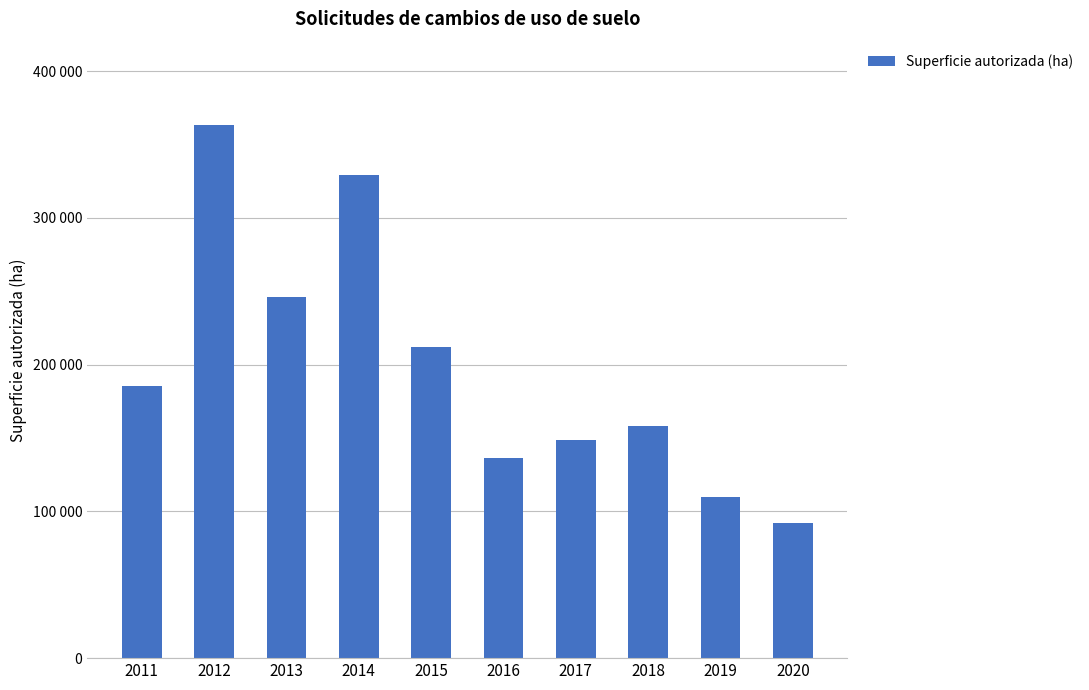

What is the difference between the maximum and minimum values?

271121.8